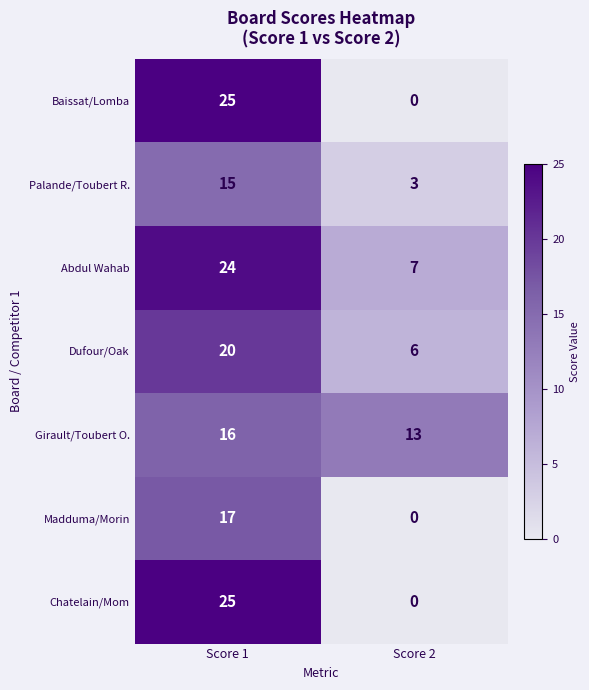

List the labels in order of Girault/Toubert O. value, largest first.

Score 1, Score 2